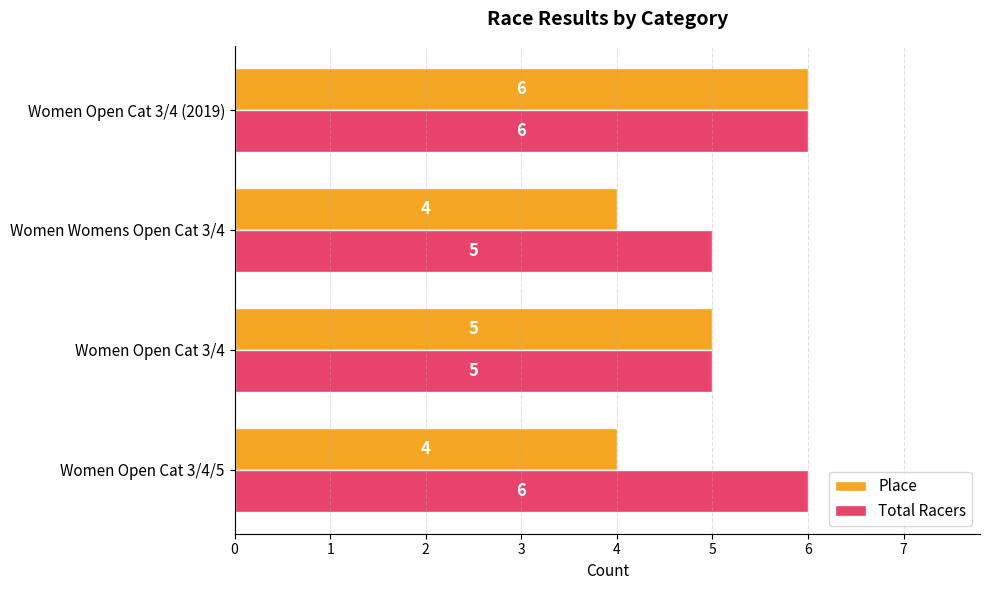

Which series has the largest total across all categories?

Total Racers